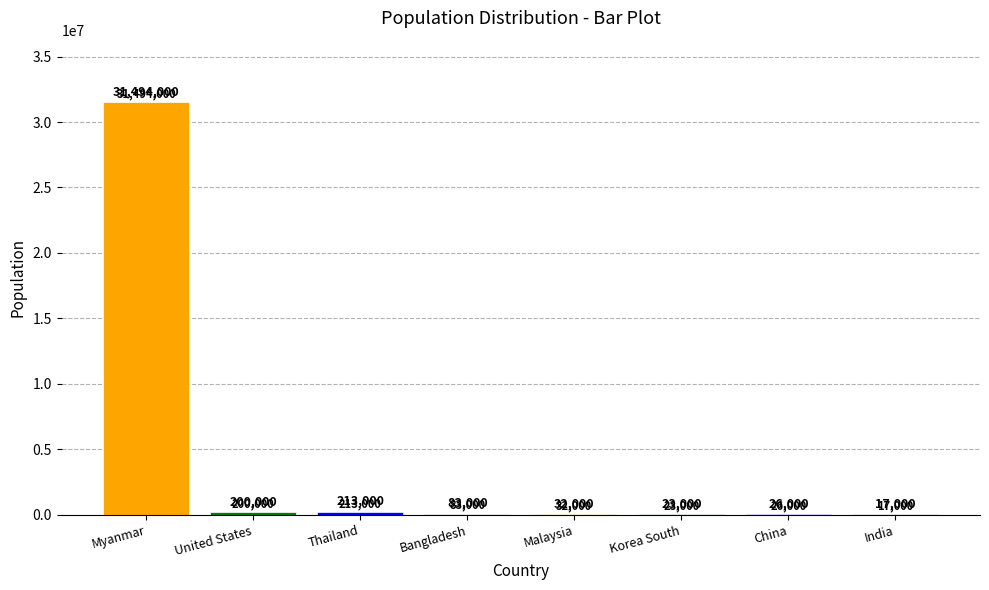

At which label is the value closest to 15747950?

Thailand